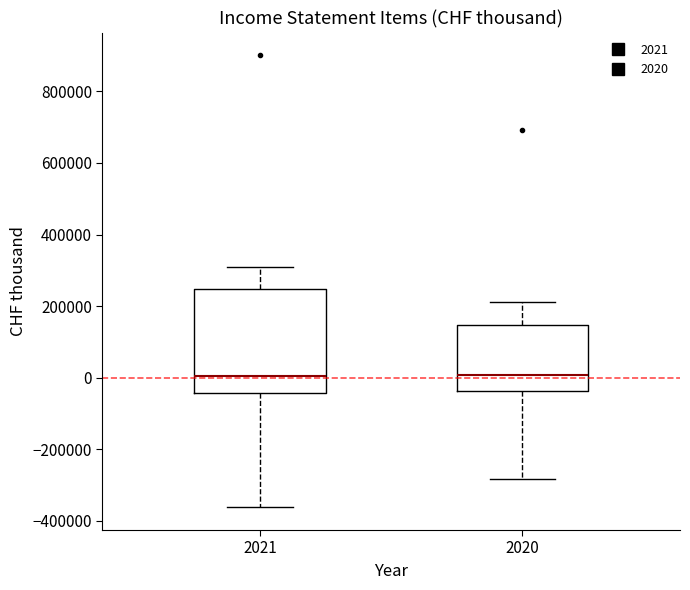

Which box is the tallest, from its lower edge to its upper edge?

2021